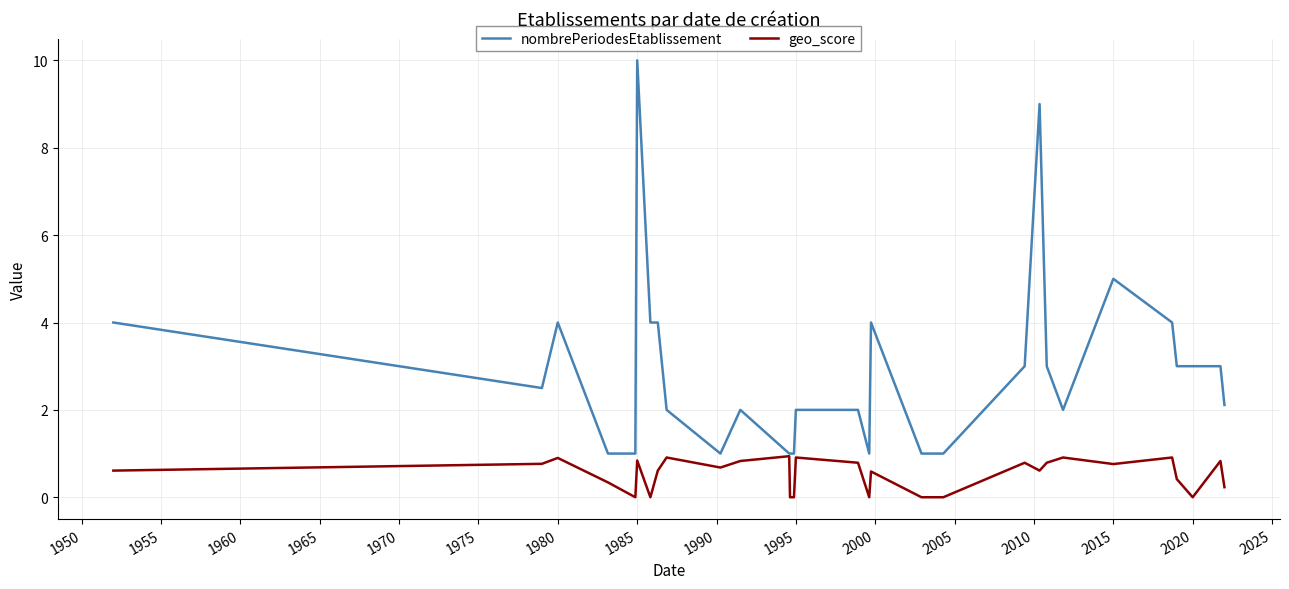

Which series has the widest spread of values?

nombrePeriodesEtablissement